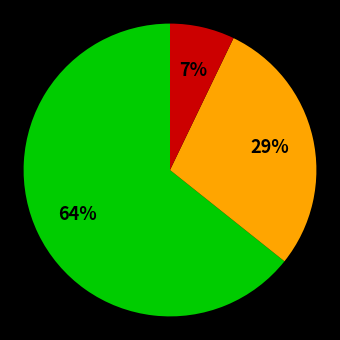

To the nearest percent, what is the difference between the largest and smallest slice percentages?

57%